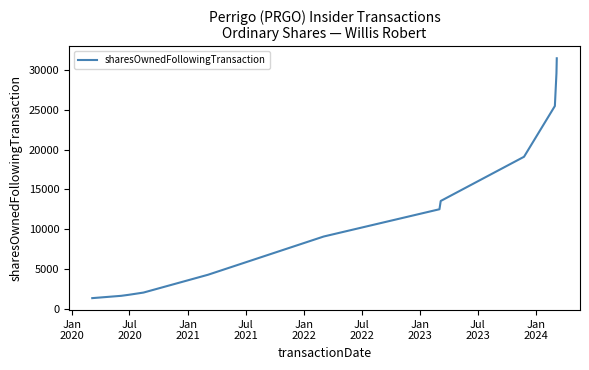

What is the greatest value displayed?

31470